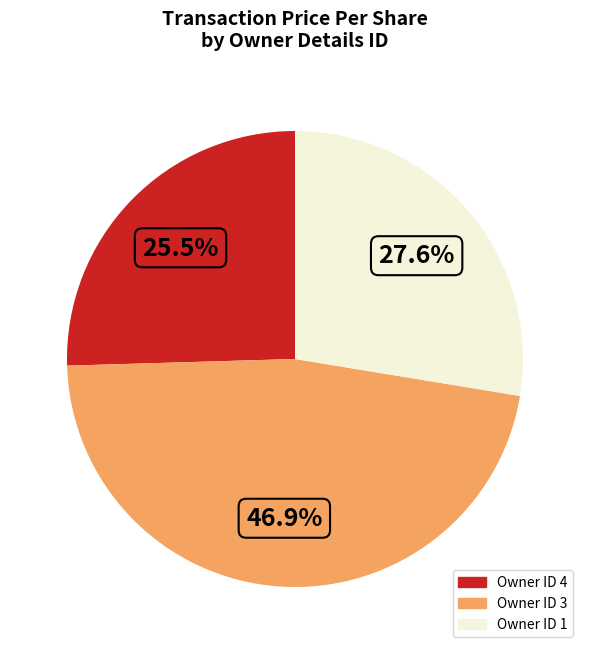

How much of the chart is everything except Owner ID 4?

74.5%